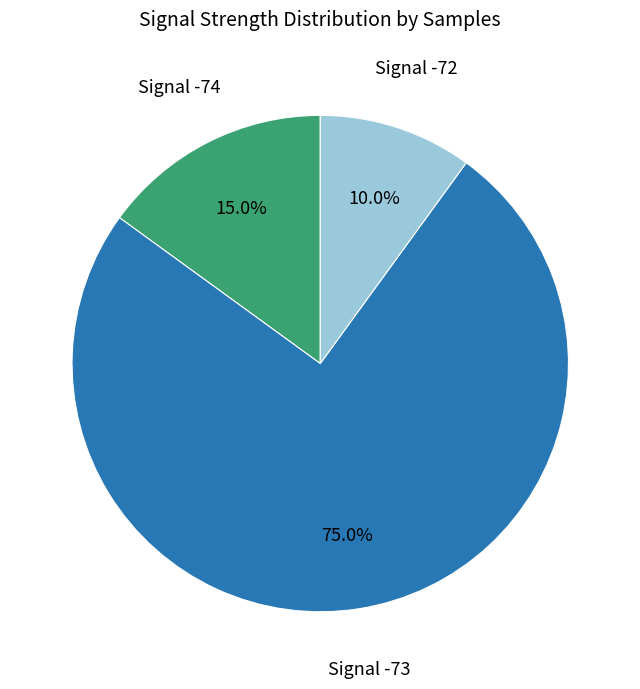

Does any single category account for the majority?

Yes